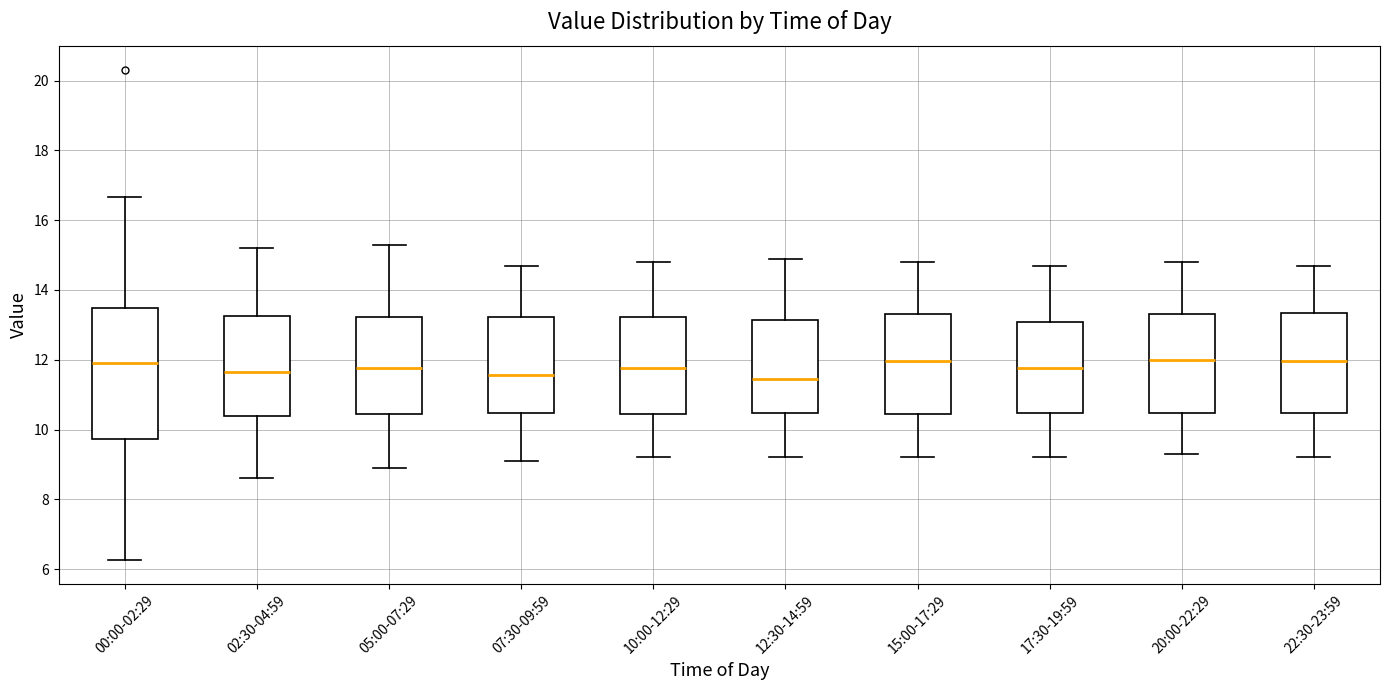

Where does the upper whisker of the box for 20:00-22:29 end on the y-axis? The values are not printed on the chart, so give them approximately, as read against the axis.

14.8